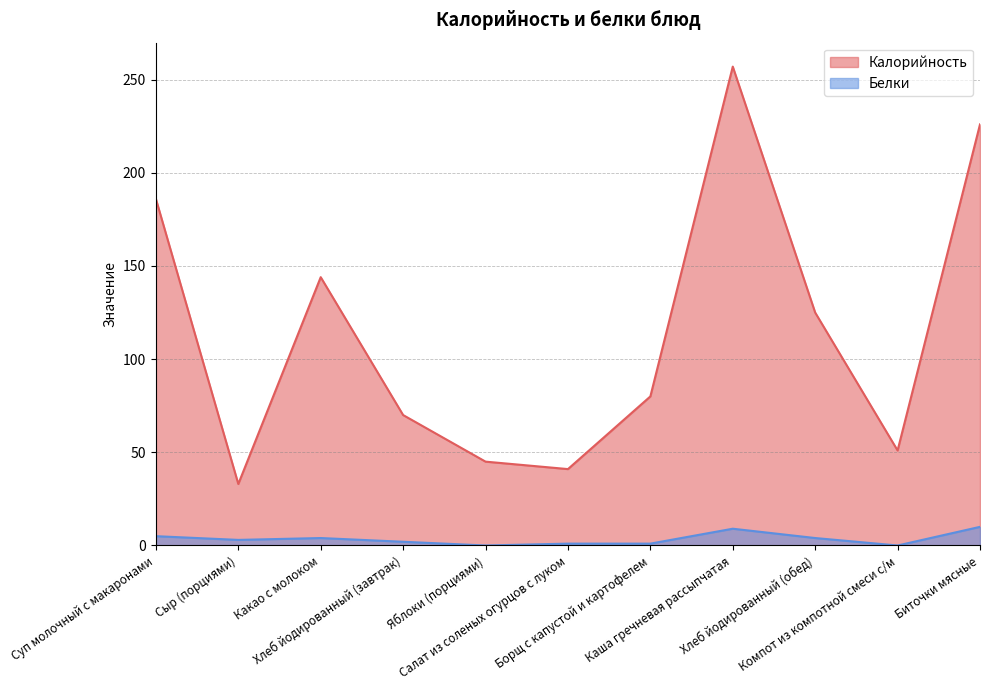

Rank the series by their average value, from lowest to highest.

Белки, Калорийность